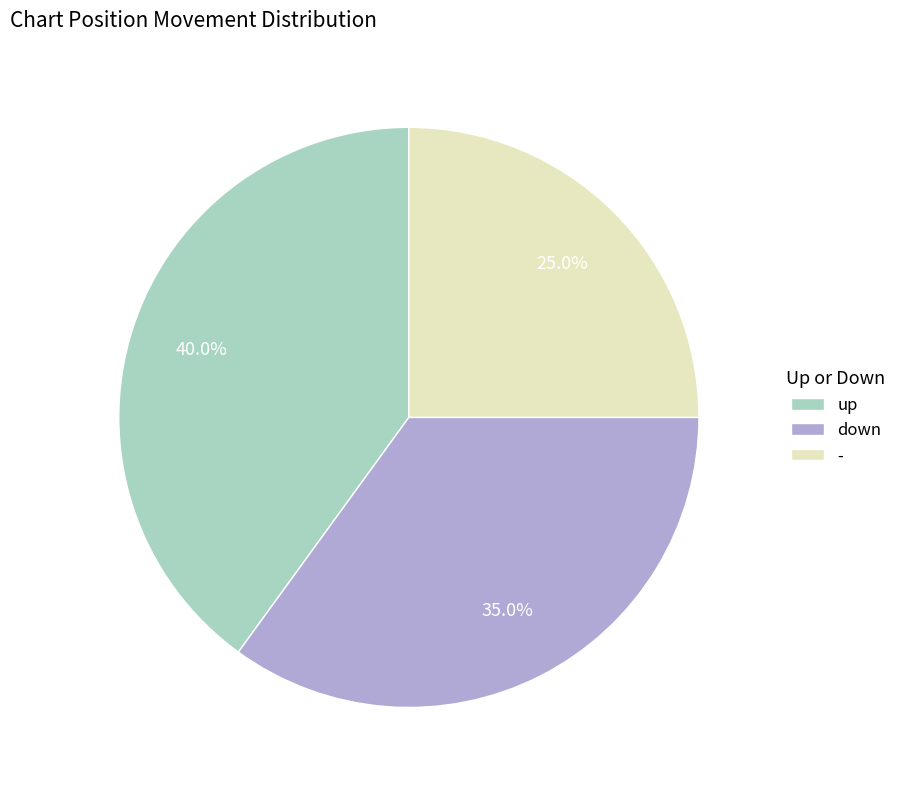

To the nearest percent, what percentage of the pie is up?

40%